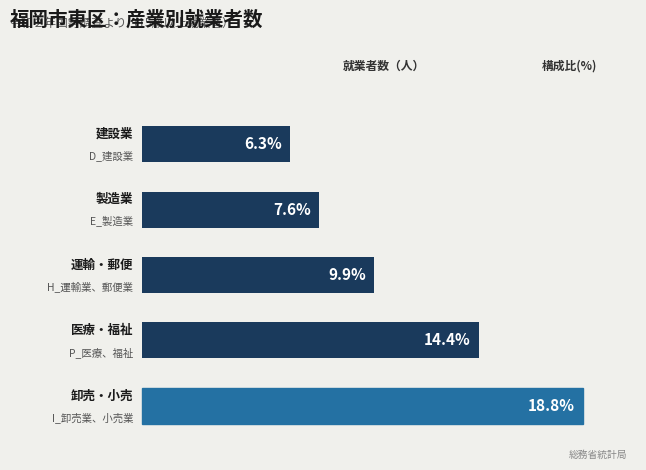

What is the average value?

16244